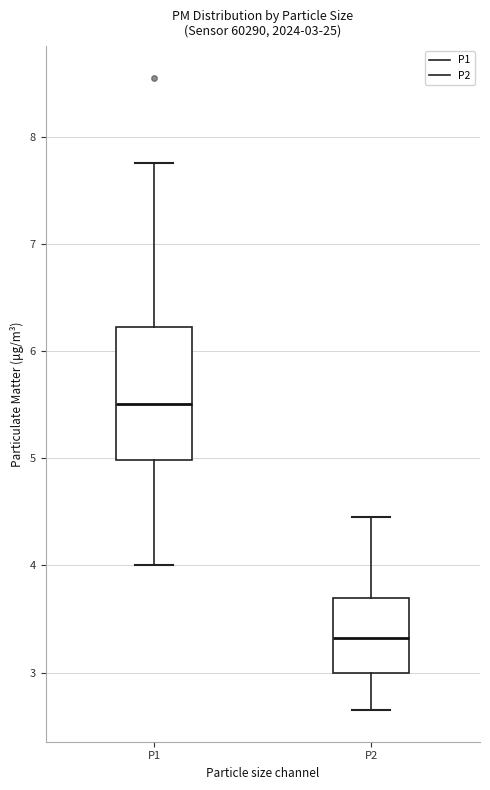

Which box's median line is the lowest?

P2